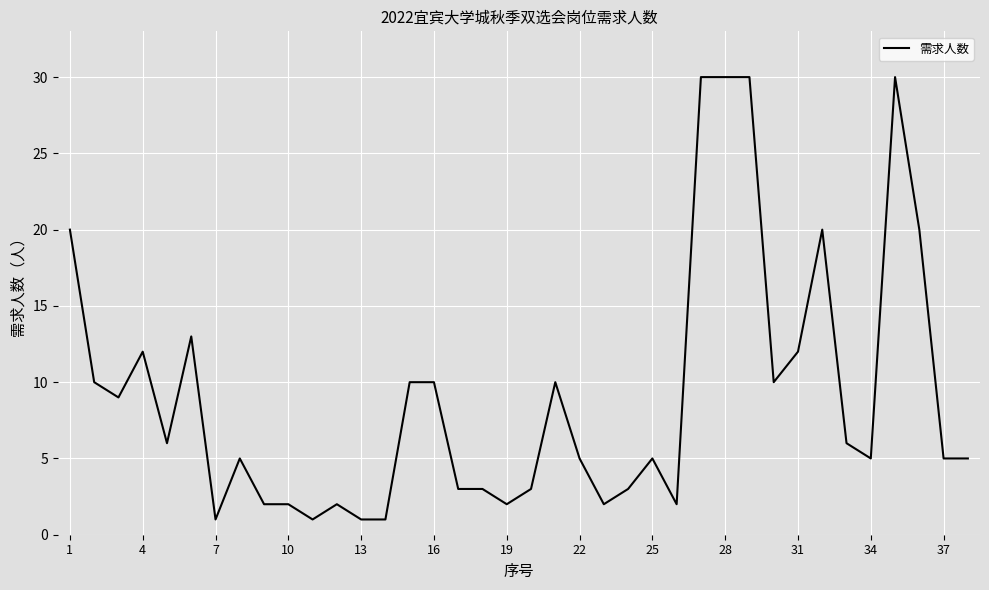

What is the difference between the maximum and minimum values?

29